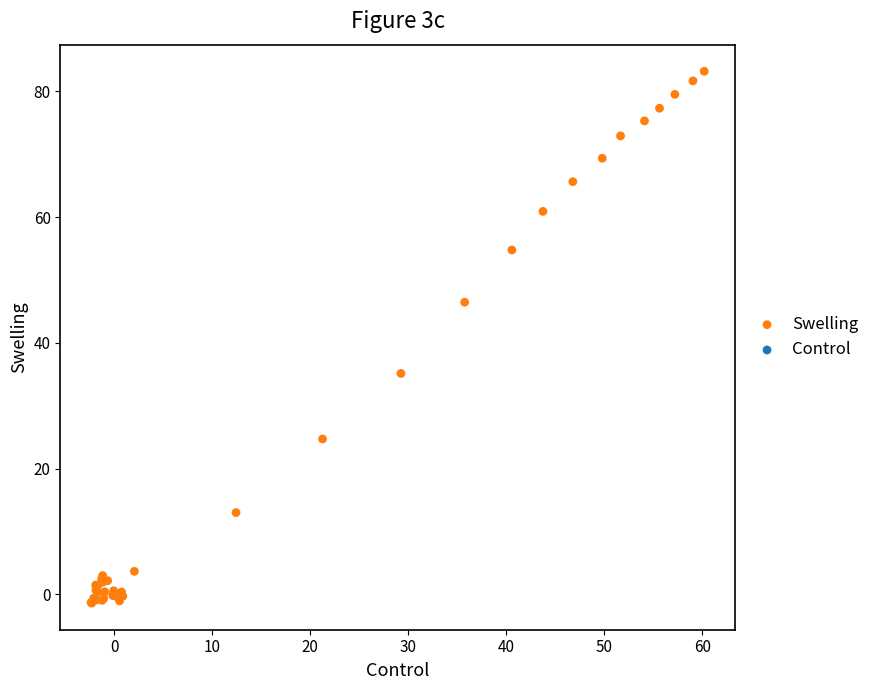

What Y value in the scatter plot is closest to 40?

35.1